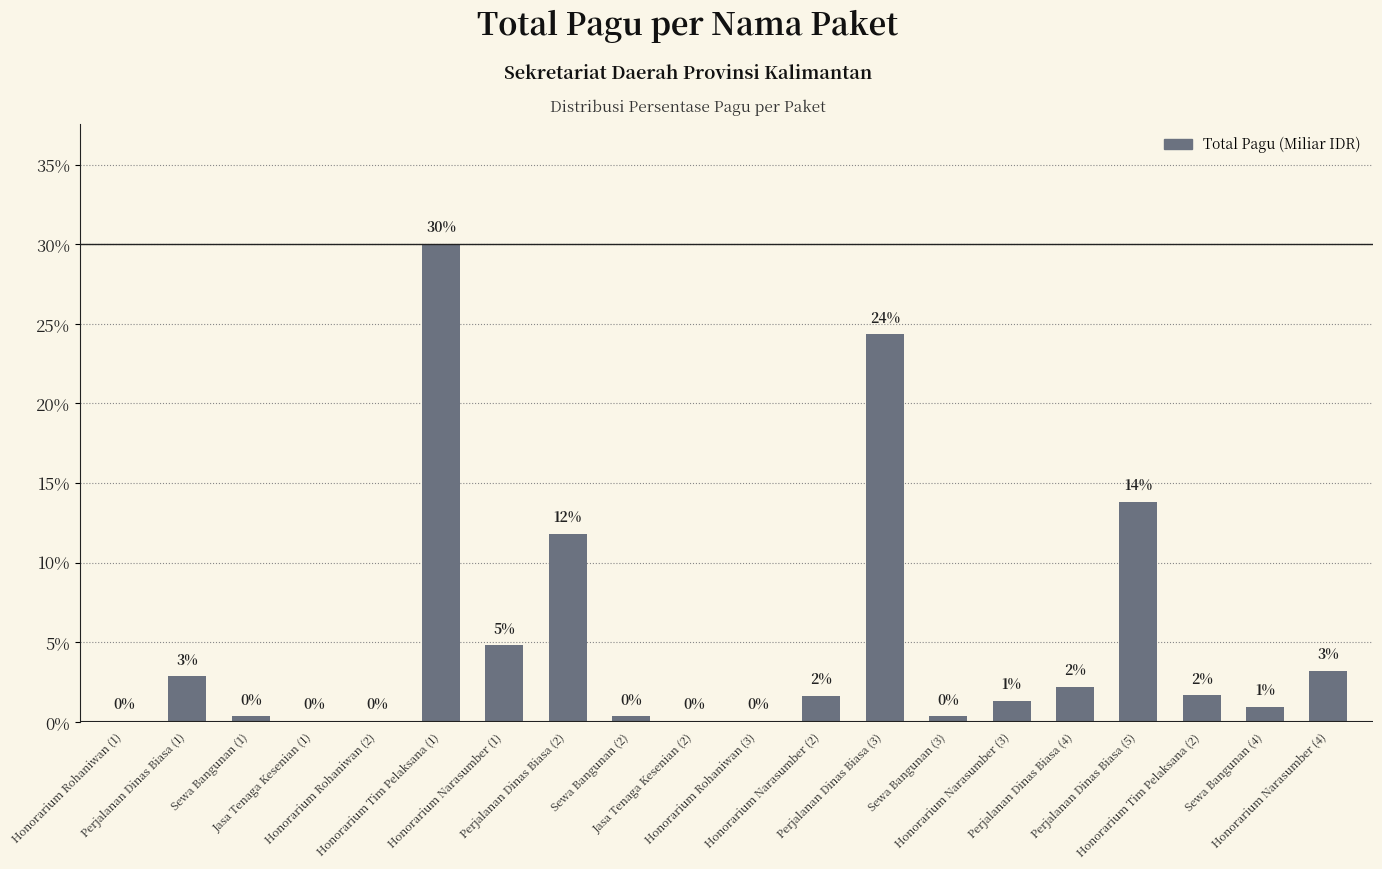

Where does the data first go above 1?

Perjalanan Dinas Biasa (1)